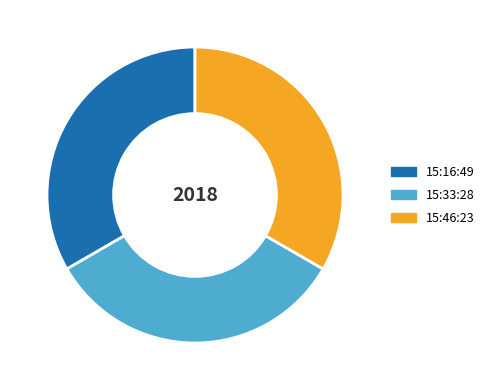

Does 15:16:49 represent more than half of the total?

No